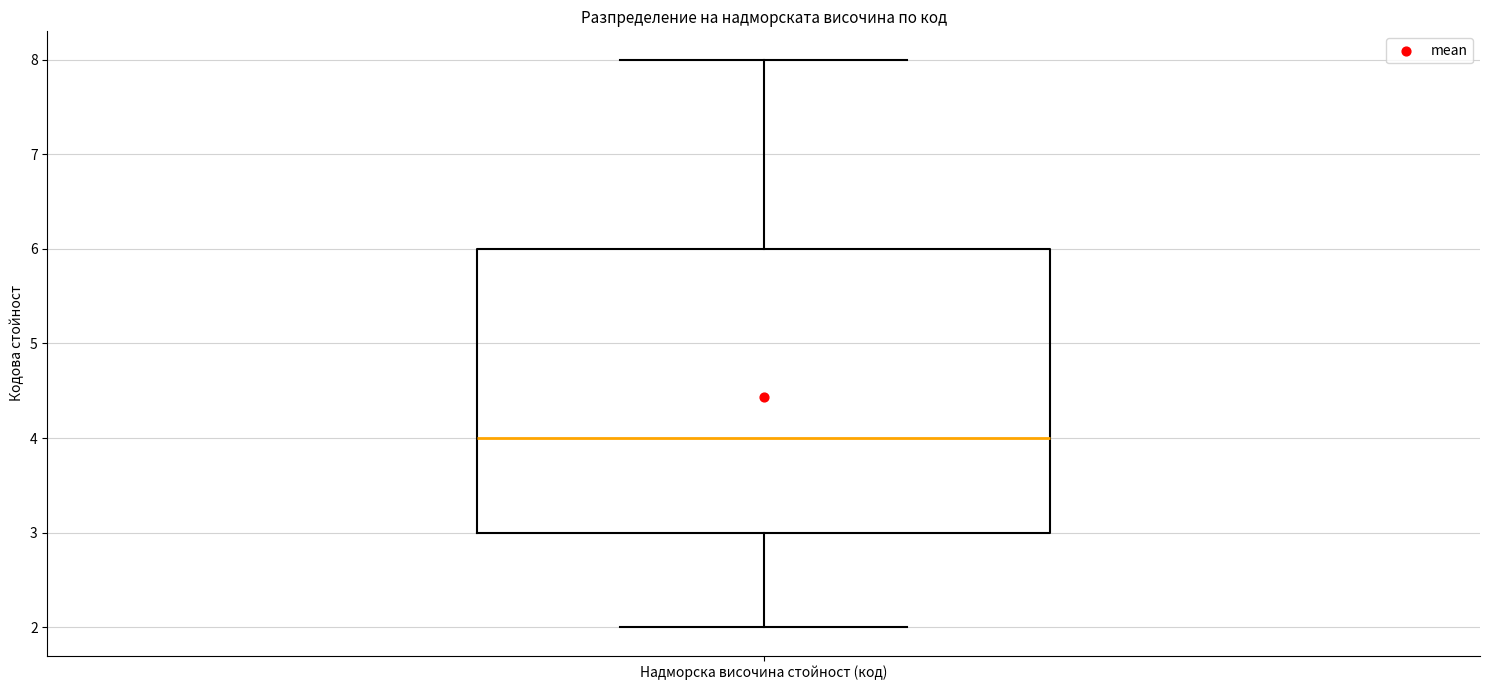

Transcribe this box plot: give where the median line is, the range the box spans, and where the two whiskers end, as read against the y-axis. The values are not printed on the chart, so give them approximately, as read against the axis.

median 4, box 3 to 6, whiskers 2 to 8